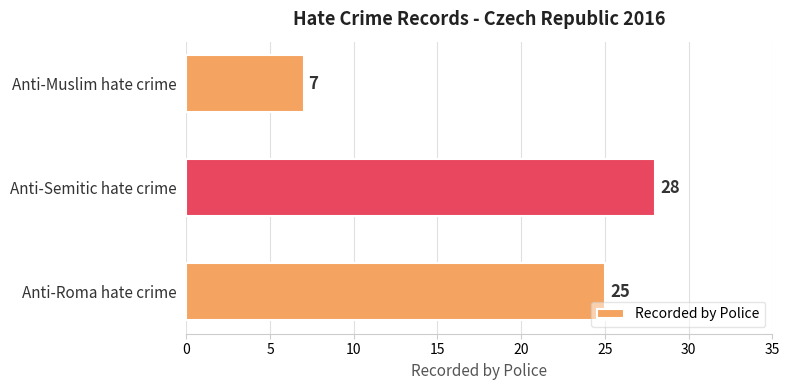

Count the values in the range 7 to 28.

3